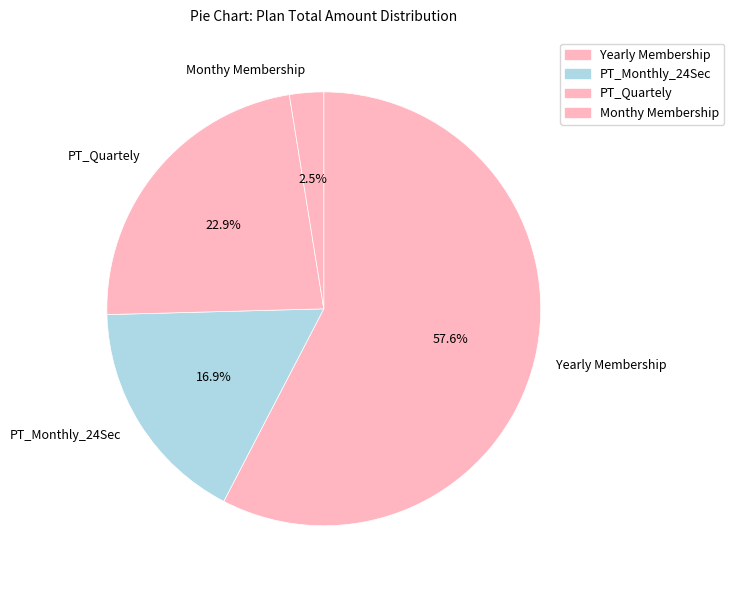

Is there a majority slice in this chart?

Yes